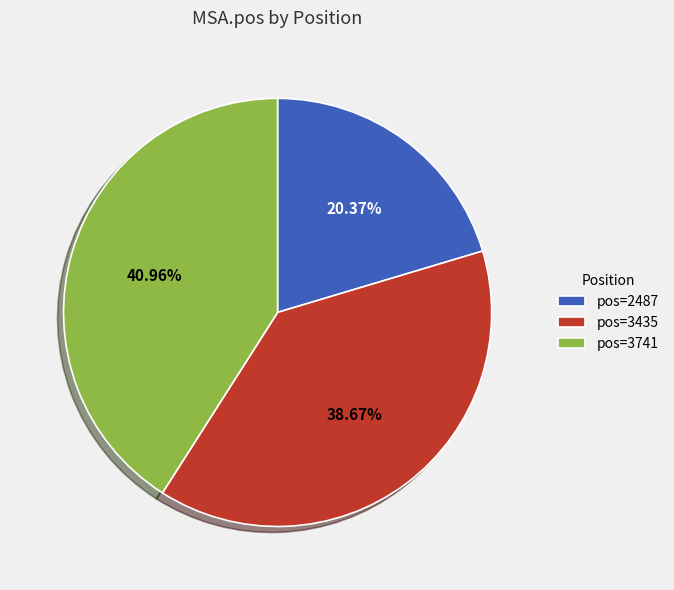

Which slice is the largest?

pos=3741